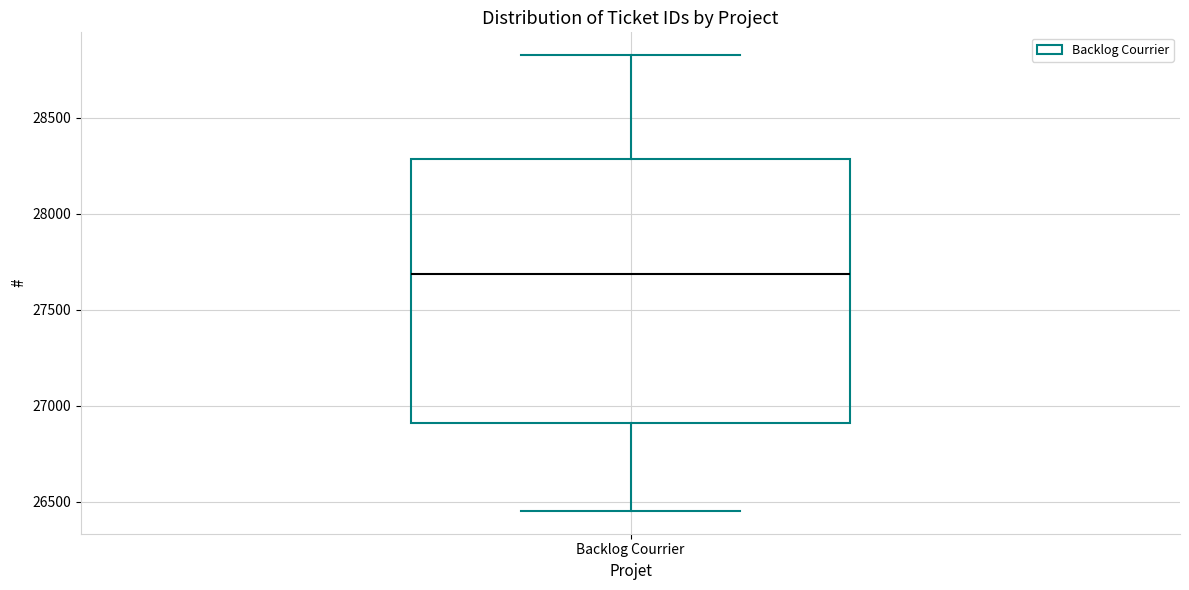

Transcribe this box plot: give where the median line is, the range the box spans, and where the two whiskers end, as read against the y-axis. The values are not printed on the chart, so give them approximately, as read against the axis.

median 27700, box 26900 to 28300, whiskers 26450 to 28850